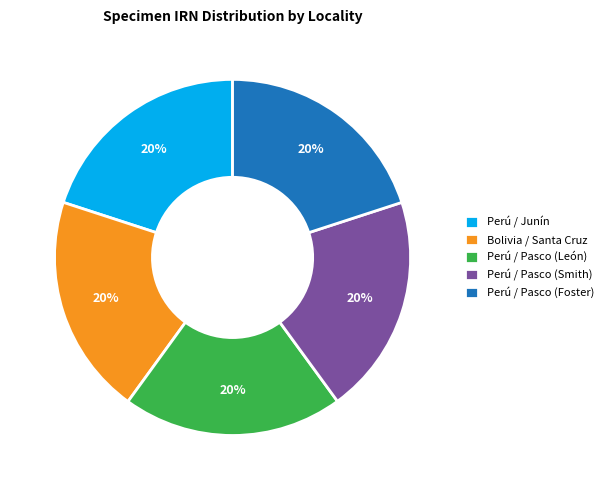

Do Perú / Pasco (Foster) and Bolivia / Santa Cruz together represent more than half of the pie?

No